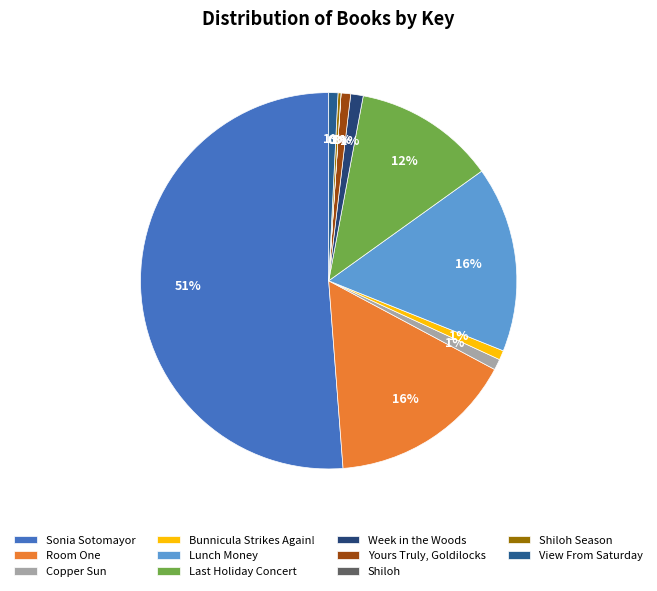

True or false: Shiloh accounts for 5% of the total.

False